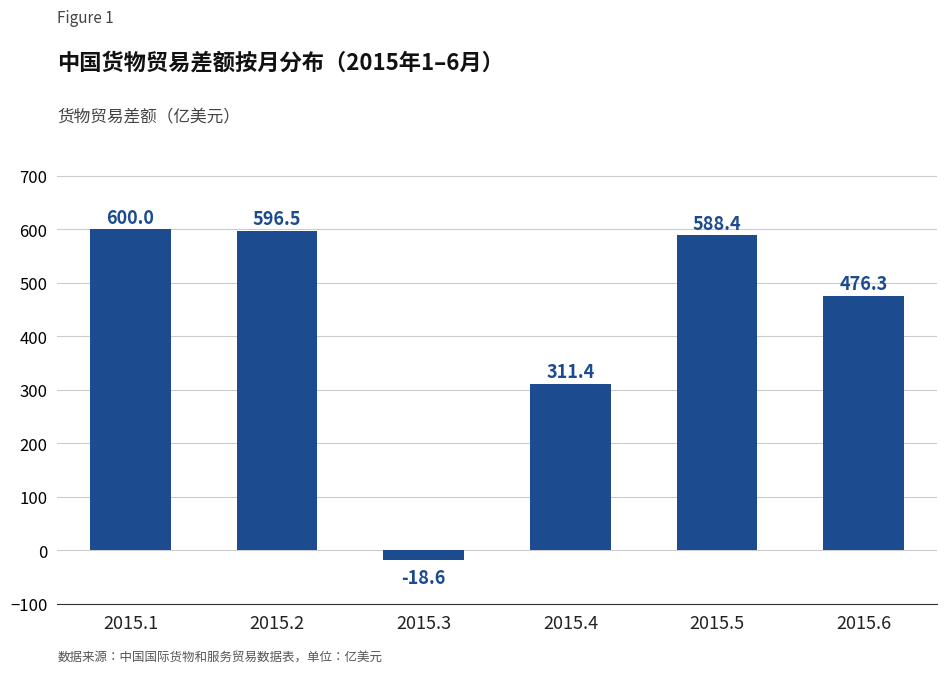

Which category has the lowest value across all series?

2015.3